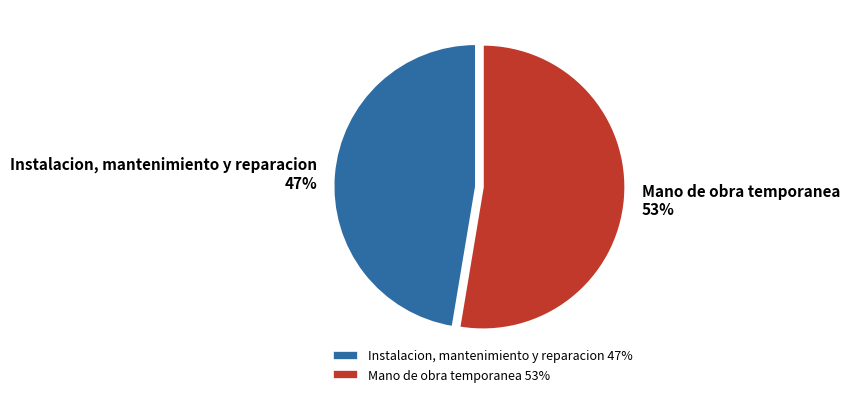

To the nearest percent, what percentage of the pie is Mano de obra temporanea?

53%